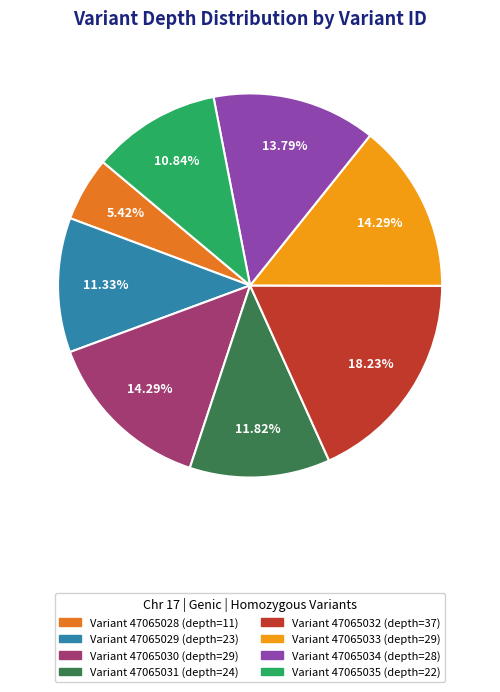

Do Variant 47065035 (depth=22) and Variant 47065029 (depth=23) together represent more than half of the pie?

No